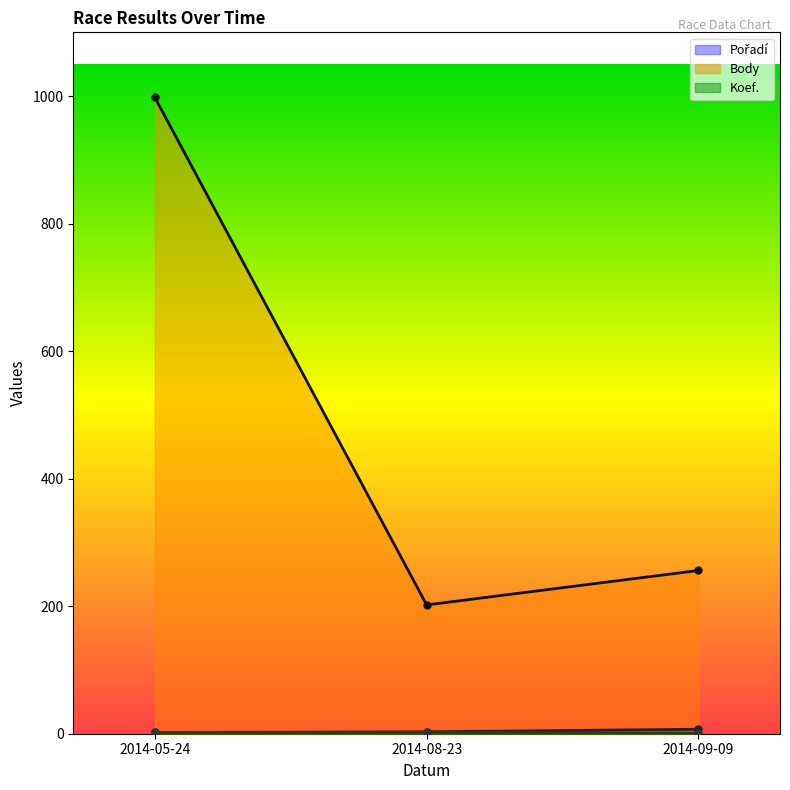

What is the value of the Body point at the 2nd from the left?

202